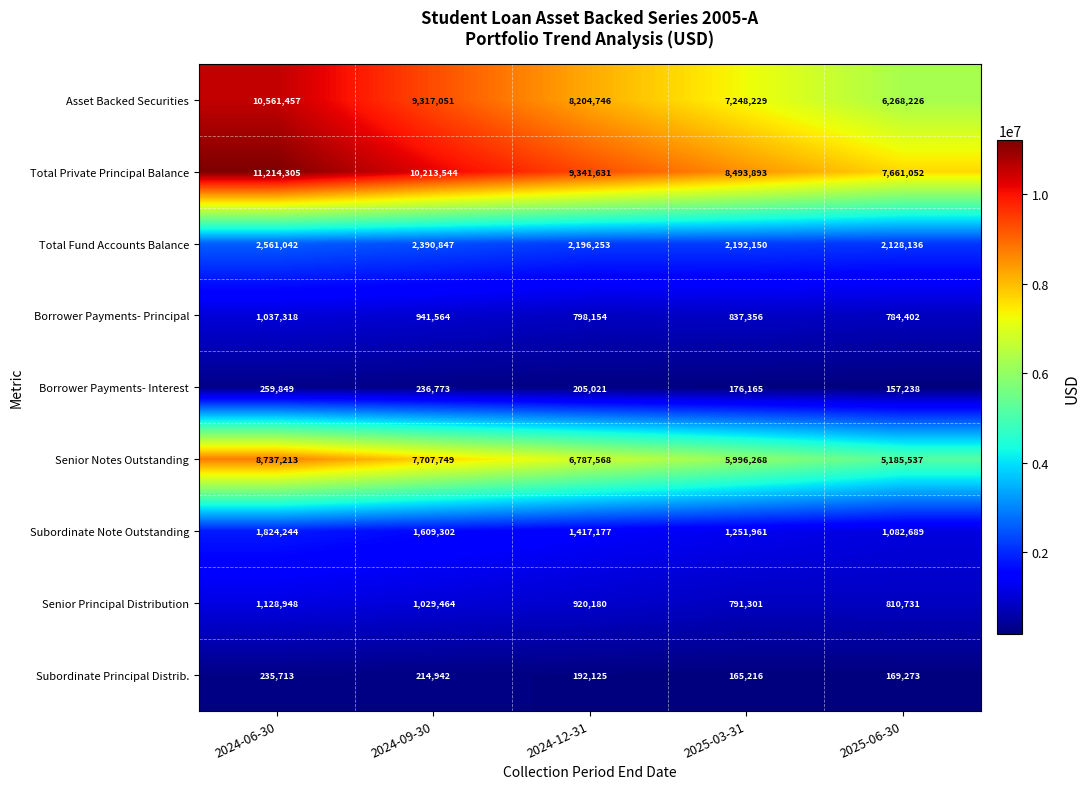

What is the average value of the Asset Backed Securities series?

8319942